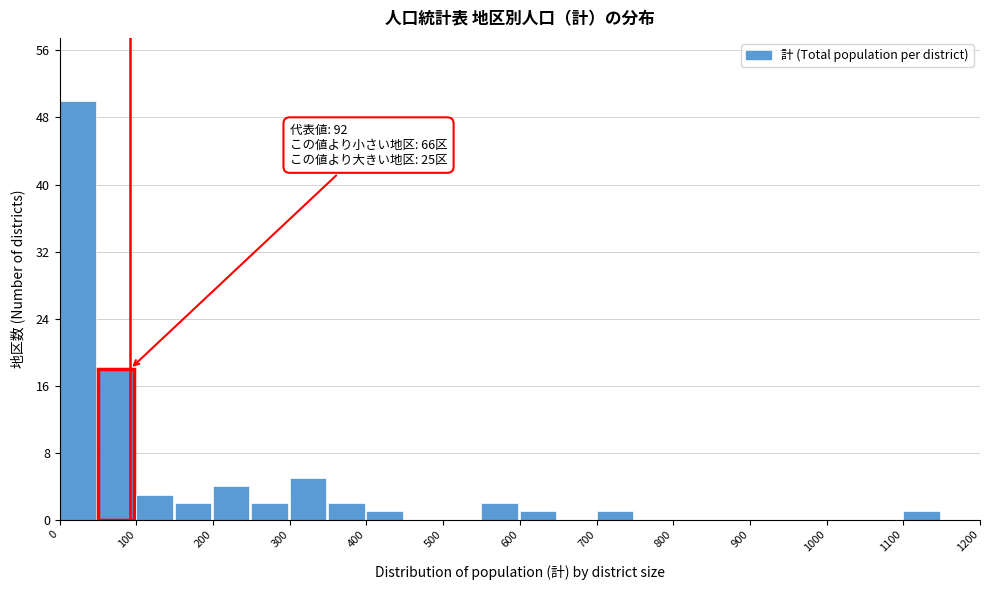

Which range on the x-axis has the tallest bar?

0 to 50